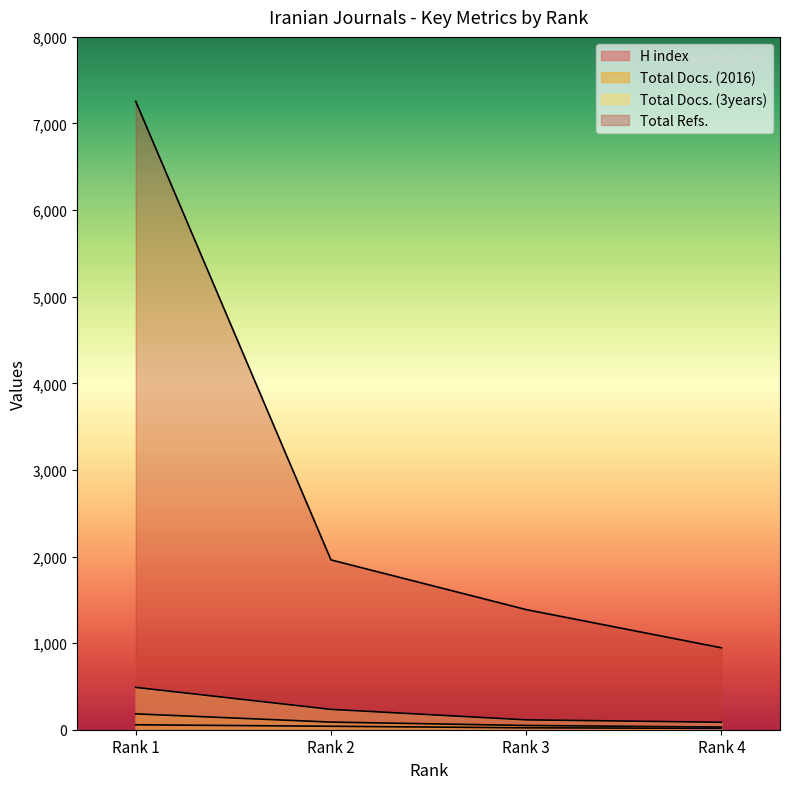

True or false: Total Refs. and H index intersect in this chart.

False